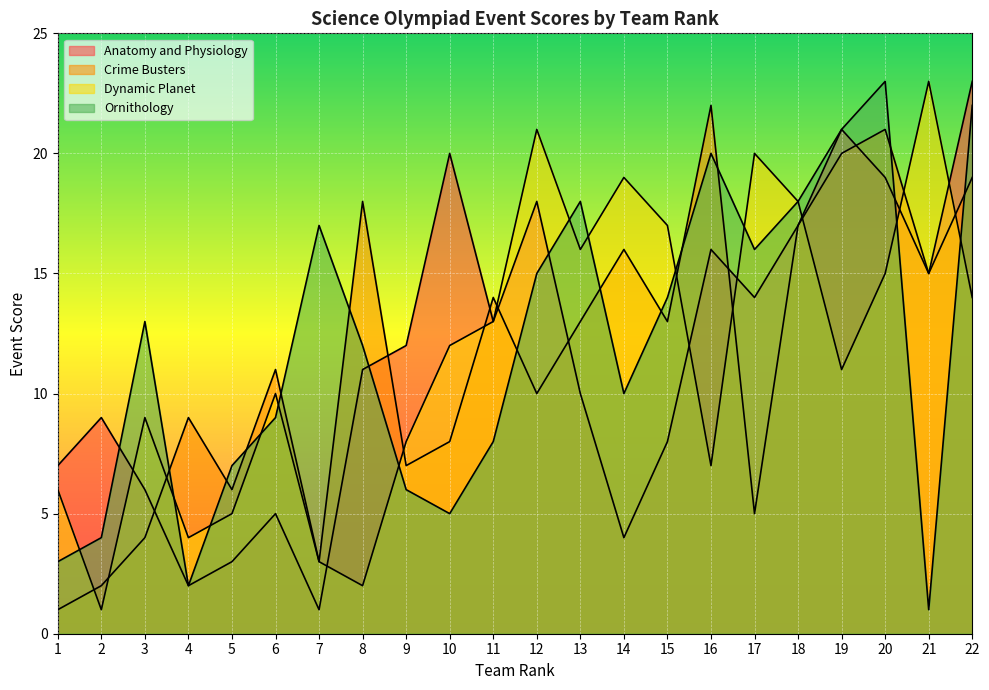

Is the value of Dynamic Planet at 11 greater than the value of Anatomy and Physiology at 3?

Yes